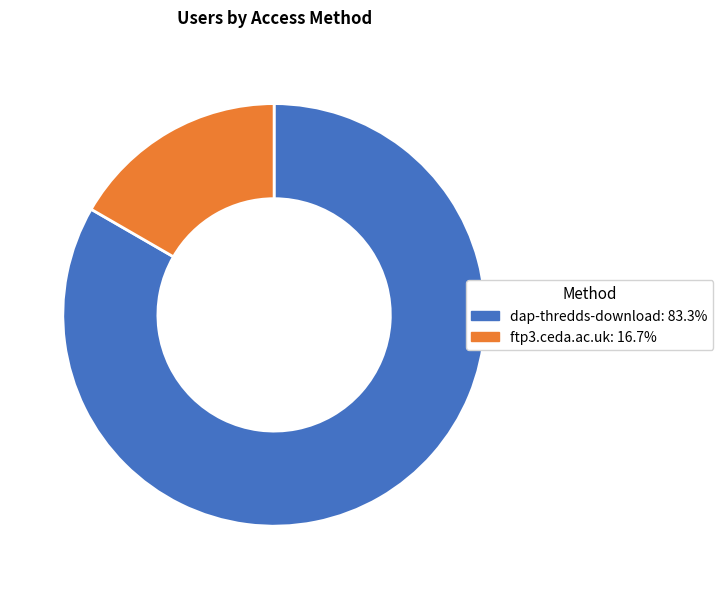

Does any single category account for the majority?

Yes